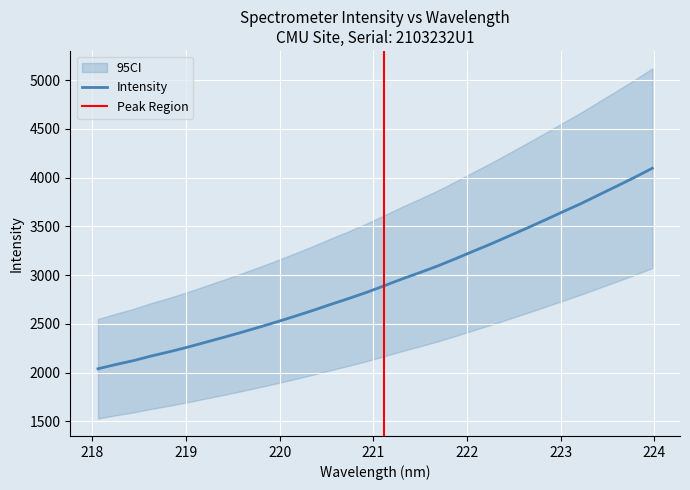

What is the difference between the values at 219.7801 and 220.9264?

356.7